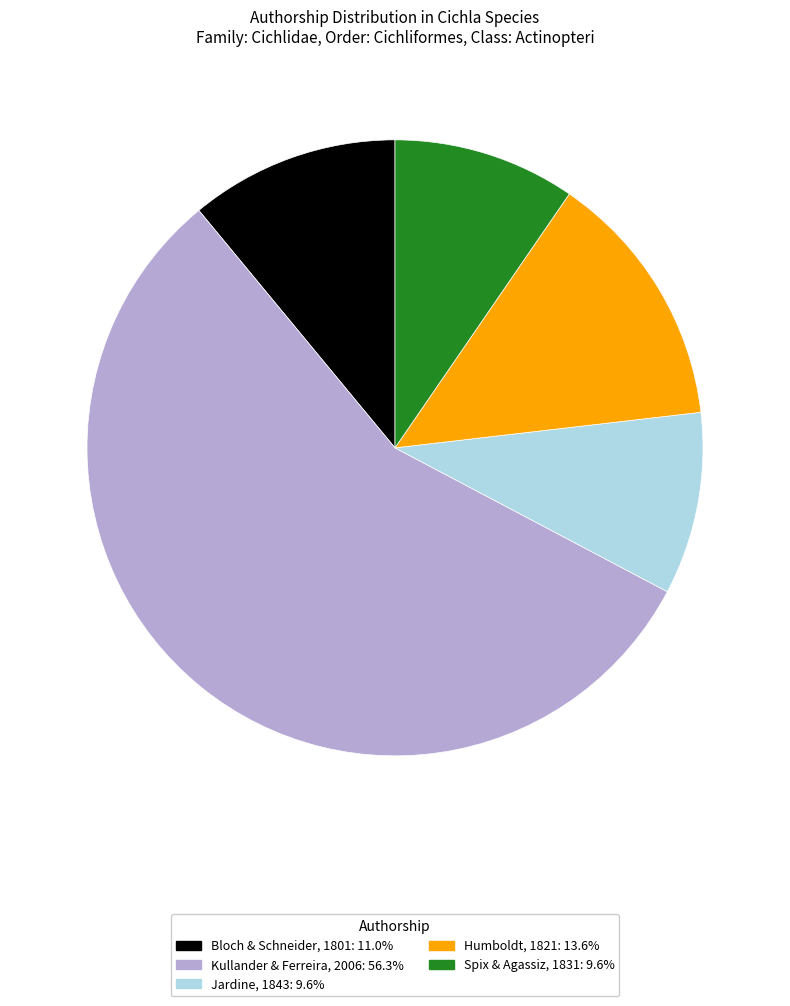

Combined, do Jardine, 1843 and Humboldt, 1821 account for over 50%?

No